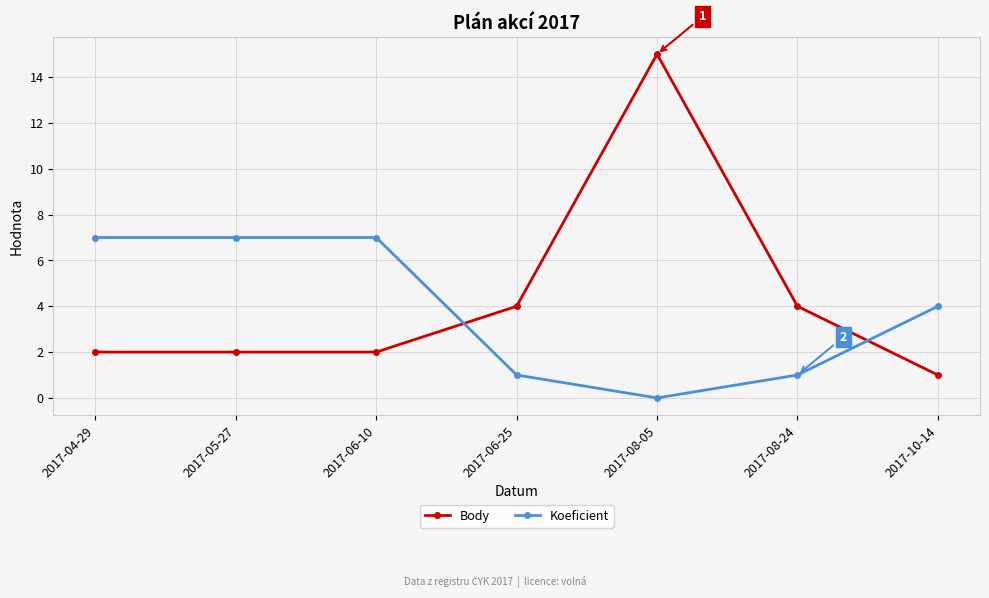

What value does the Body series have at 2017-08-24?

4